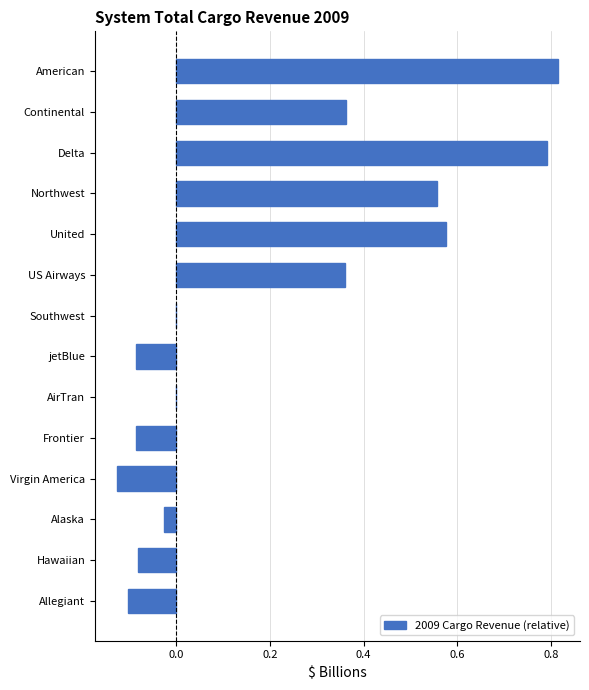

At which category does the chart reach its peak across all series?

American